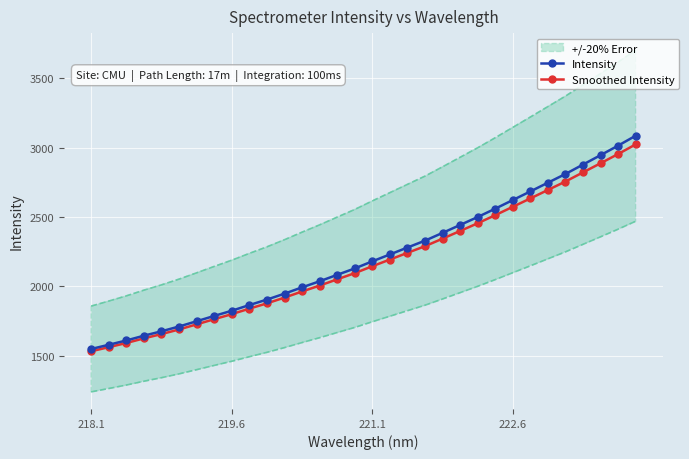

True or false: Intensity has a value of 1824.0 at 219.6.

True